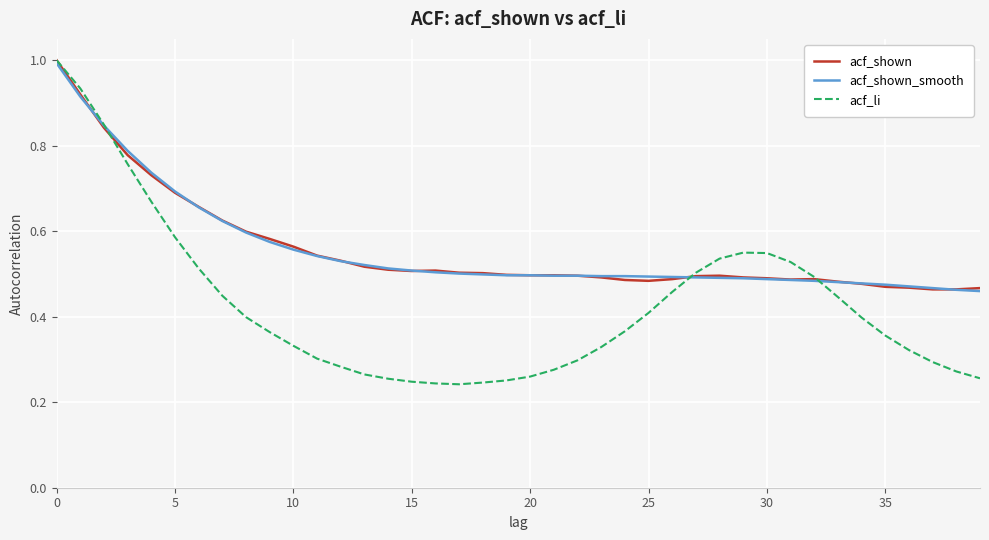

What is the greatest value displayed?

1.0